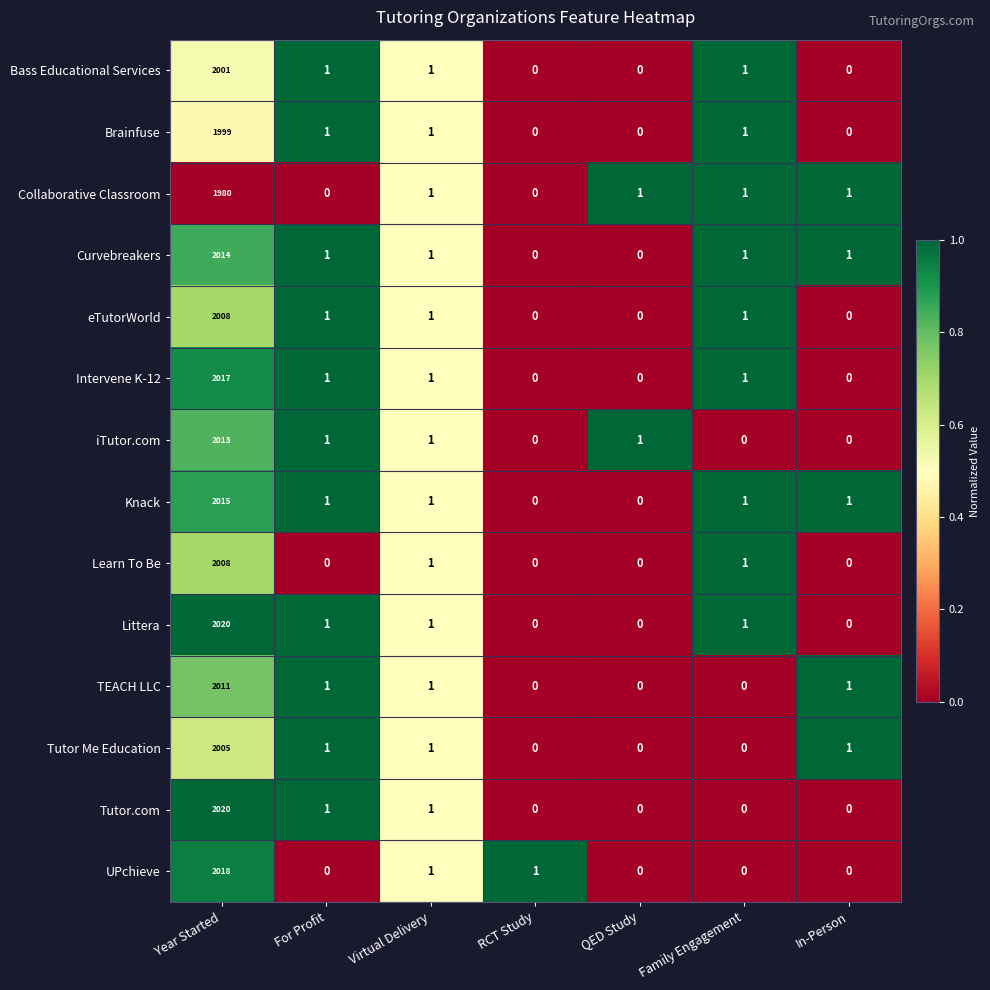

How many categories are shown in the chart?

7